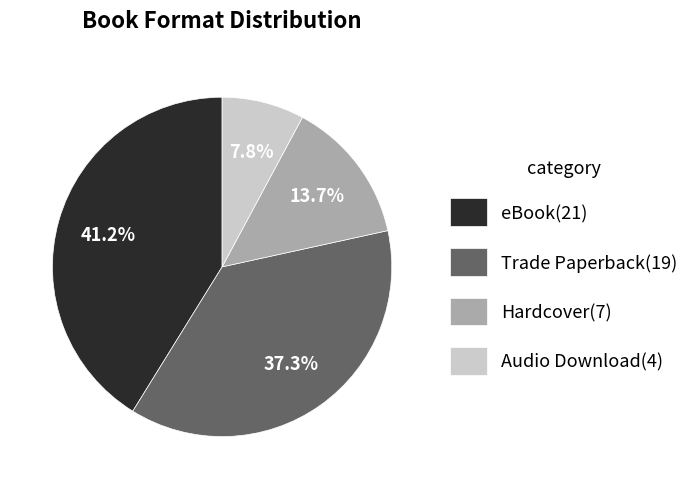

Between eBook and Hardcover, which is larger?

eBook